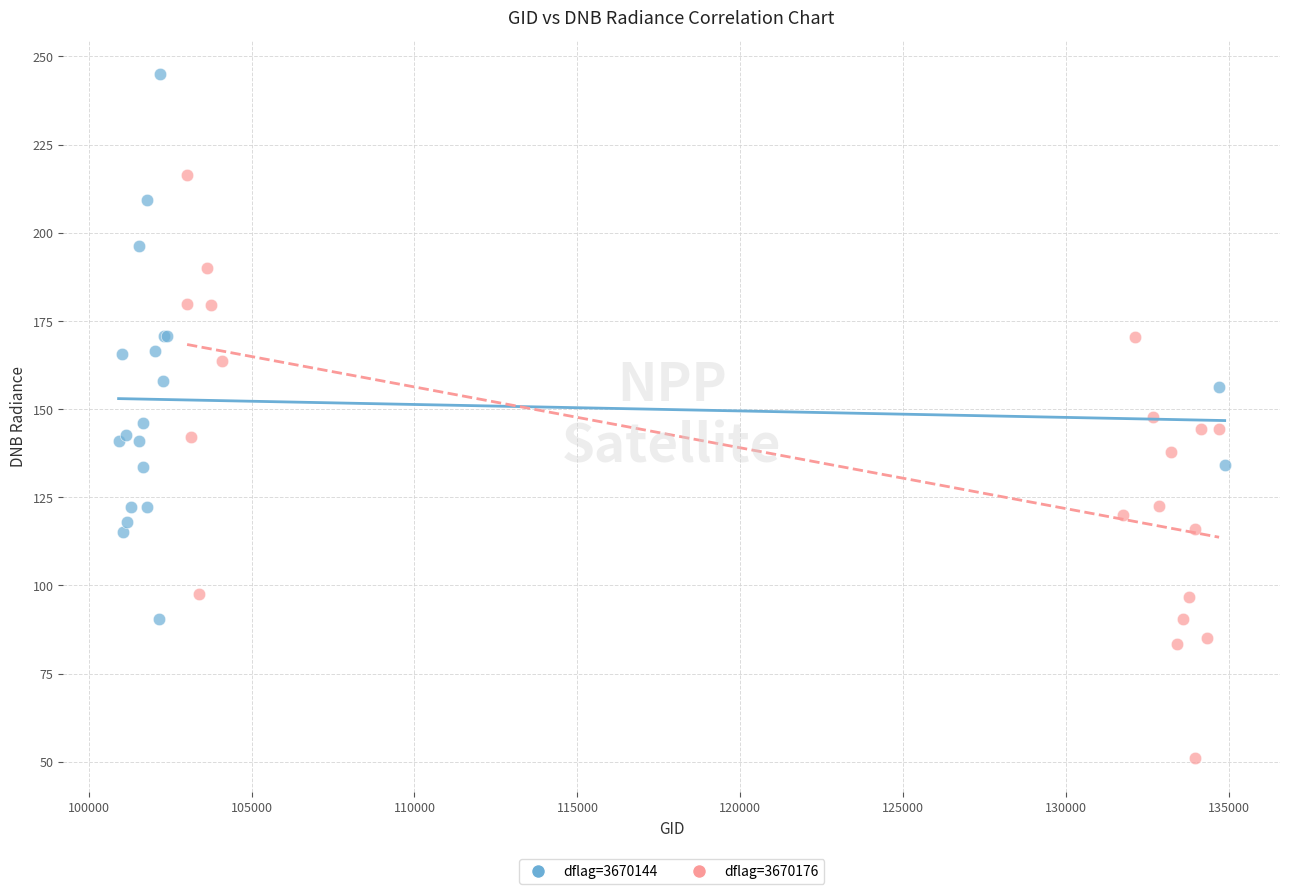

Which series reaches the minimum Y coordinate?

dflag=3670176